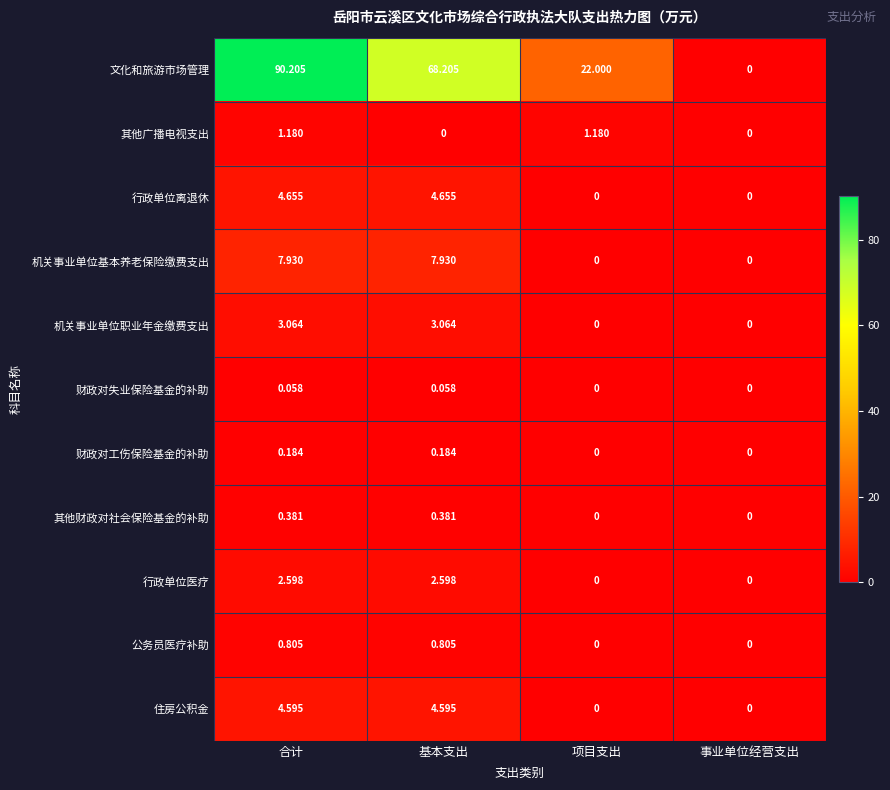

Between 合计 and 事业单位经营支出, which series saw the biggest shift?

文化和旅游市场管理